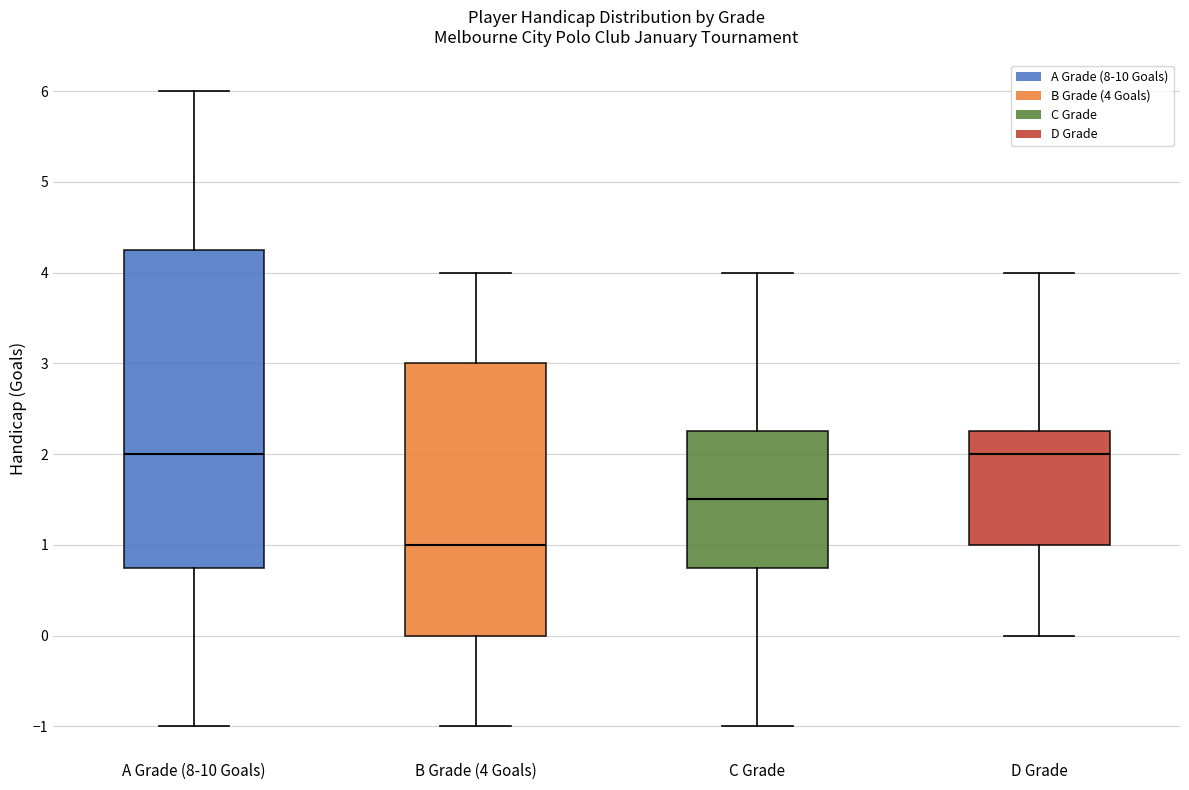

Reading left to right, transcribe this box plot: for each box, give where its median line is, the range the box spans, and where its two whiskers end, as read against the y-axis. The values are not printed on the chart, so give them approximately, as read against the axis.

A Grade (8-10 Goals): median 2.0, box 0.8 to 4.3, whiskers -1.0 to 6.0
B Grade (4 Goals): median 1.0, box 0.0 to 3.0, whiskers -1.0 to 4.0
C Grade: median 1.5, box 0.8 to 2.3, whiskers -1.0 to 4.0
D Grade: median 2.0, box 1.0 to 2.3, whiskers 0.0 to 4.0